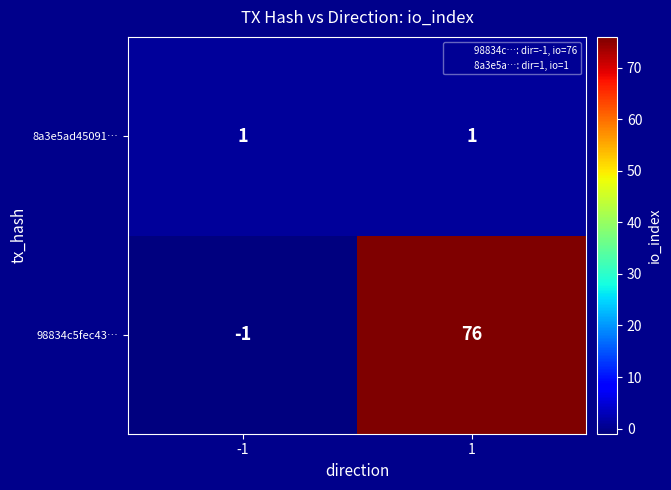

The value of 98834c5fec43… at -1 is -1. True or false?

True